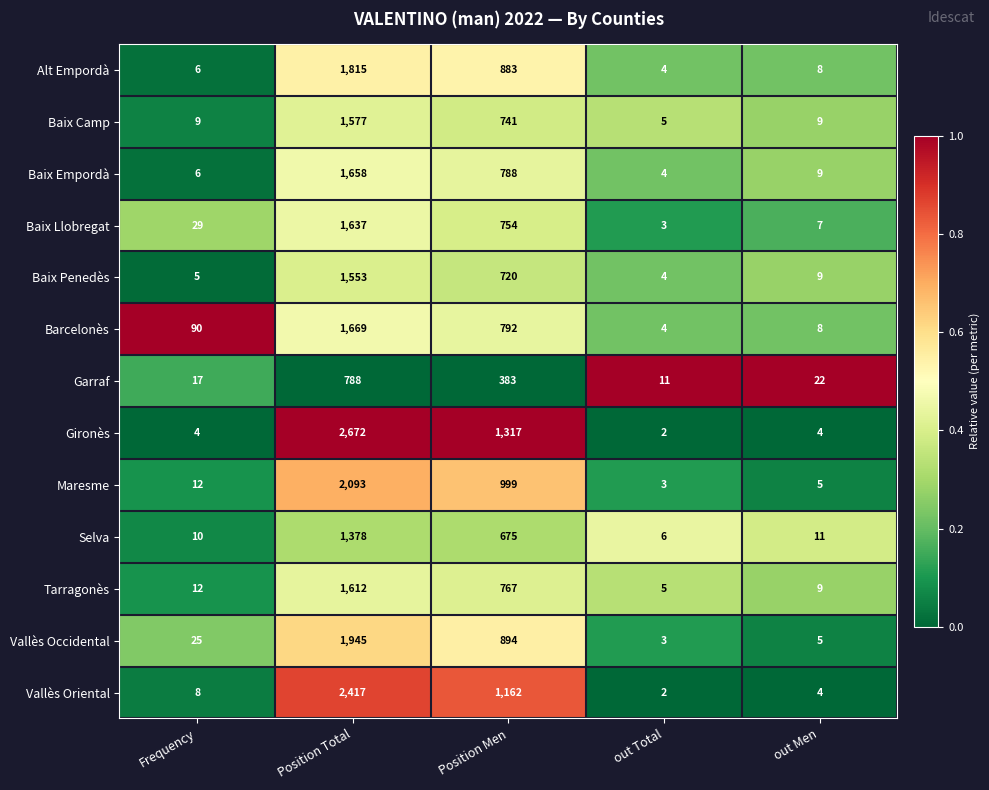

What is the total value across all series at Frequency?

233